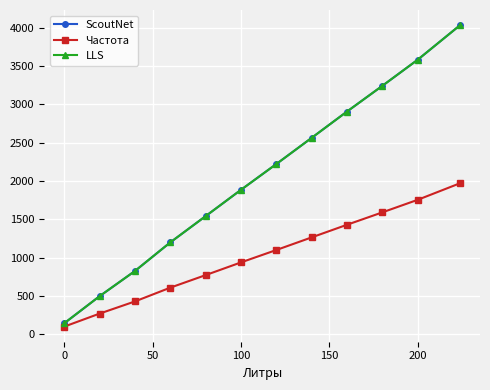

Is this an area chart (filled region under the line)?

No